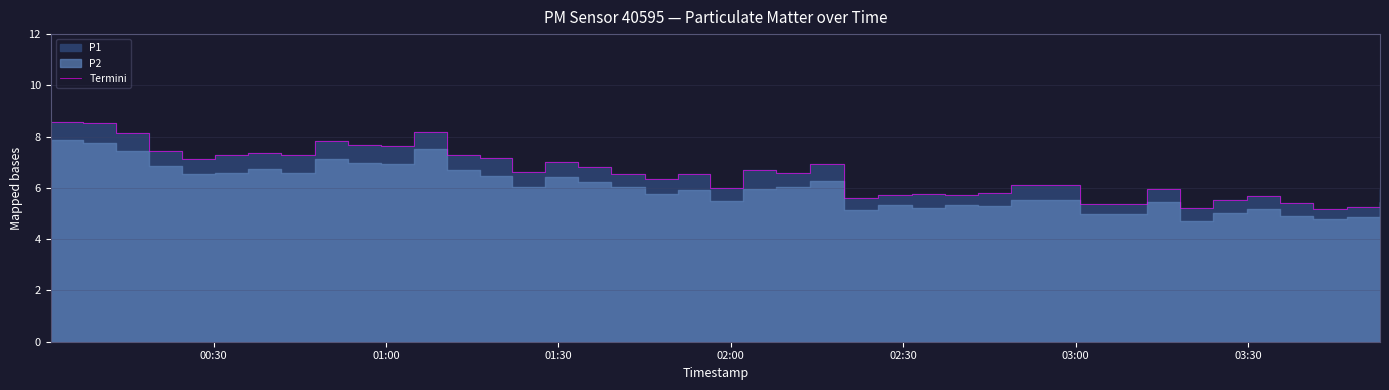

What is the change in value from 01:30 to 03:00?

-0.9